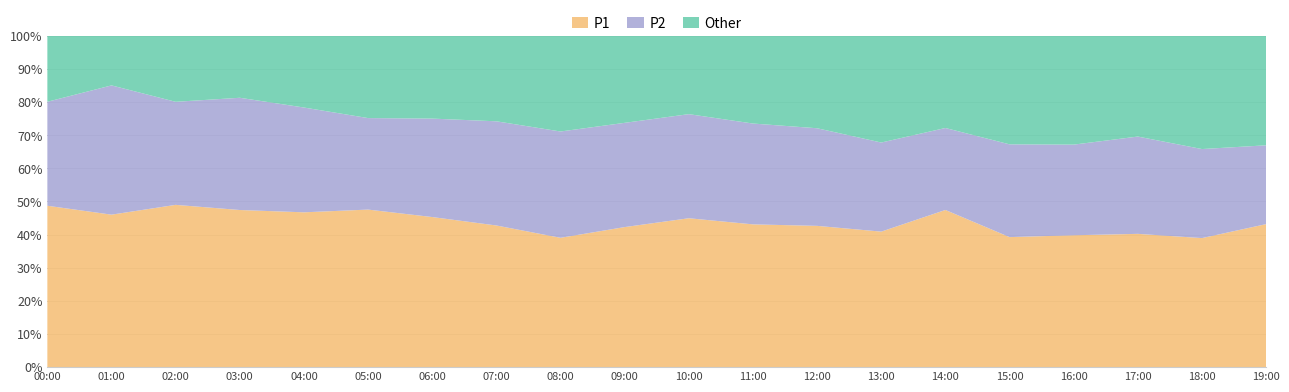

Reading left to right, list all the values displayed in this chart.

P1: 11.0	9.8	12.6	12.2	11.4	11.9	10.5	9.4	8.2	9.5	10.3	9.8	9.5	9.0	11.6	8.3	8.7	9.0	8.6	9.8
P2: 7.1	8.3	8.0	8.7	7.8	6.9	6.9	7.0	6.8	7.1	7.2	6.9	6.5	5.9	6.0	5.9	6.0	6.6	5.9	5.4
Other: 4.5	3.2	5.1	4.8	5.3	6.2	5.8	5.7	6.1	5.9	5.4	6.0	6.2	7.1	6.8	6.9	7.2	6.8	7.5	7.5